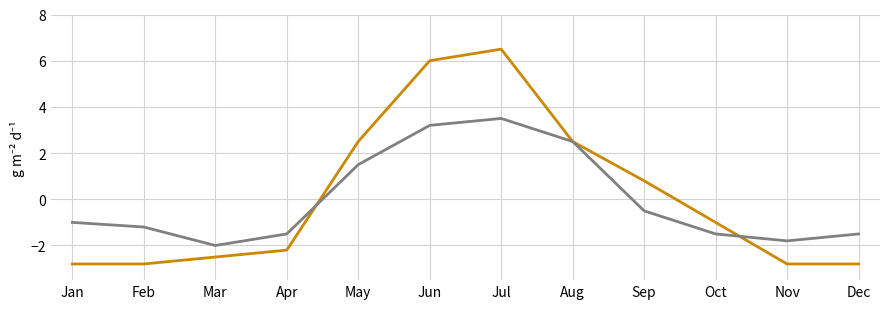

What is the total value across all series at Apr?

-3.7